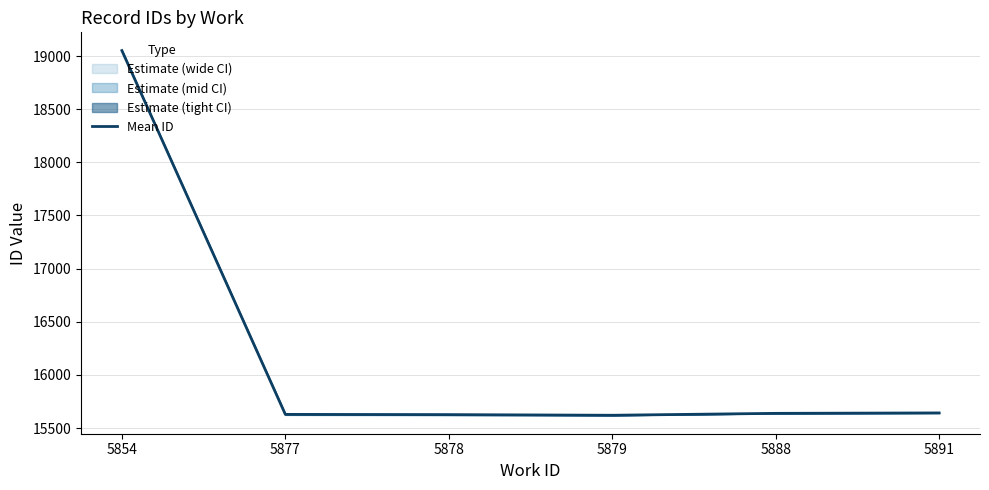

What is the difference between the maximum and minimum values?

3432.0